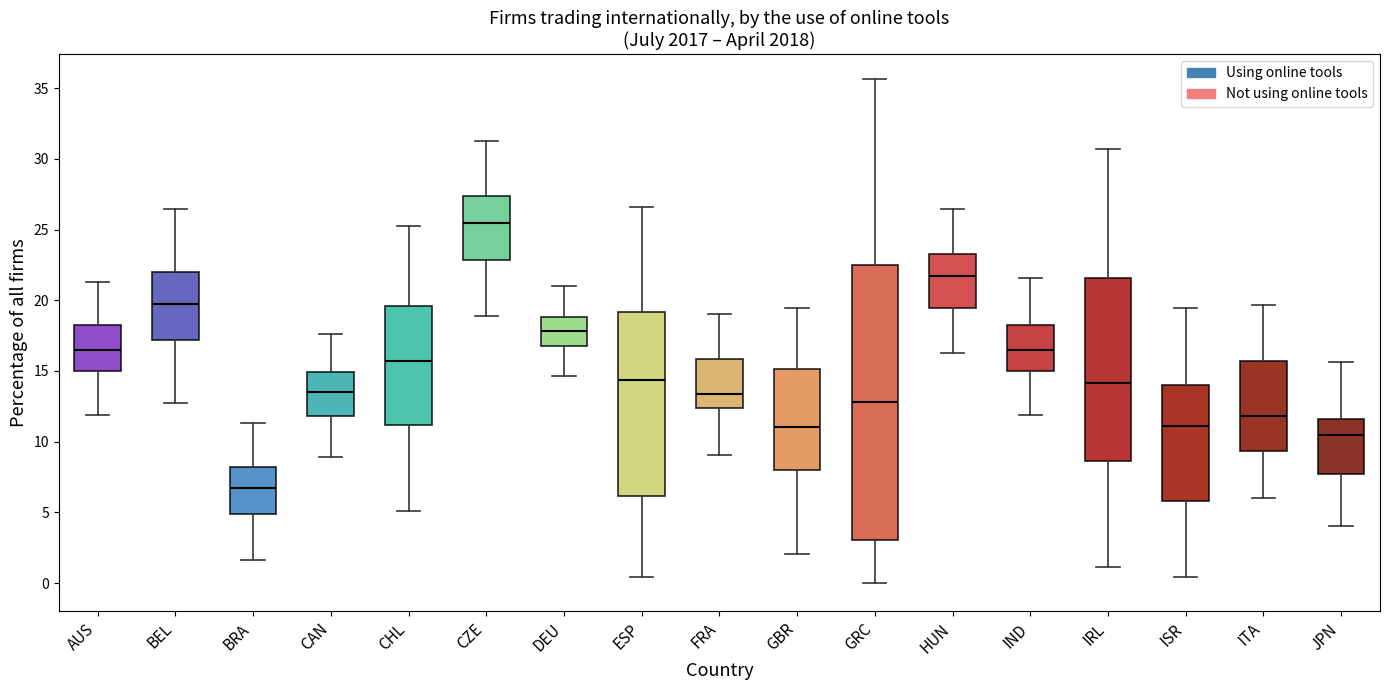

Which box's median line is the highest?

CZE